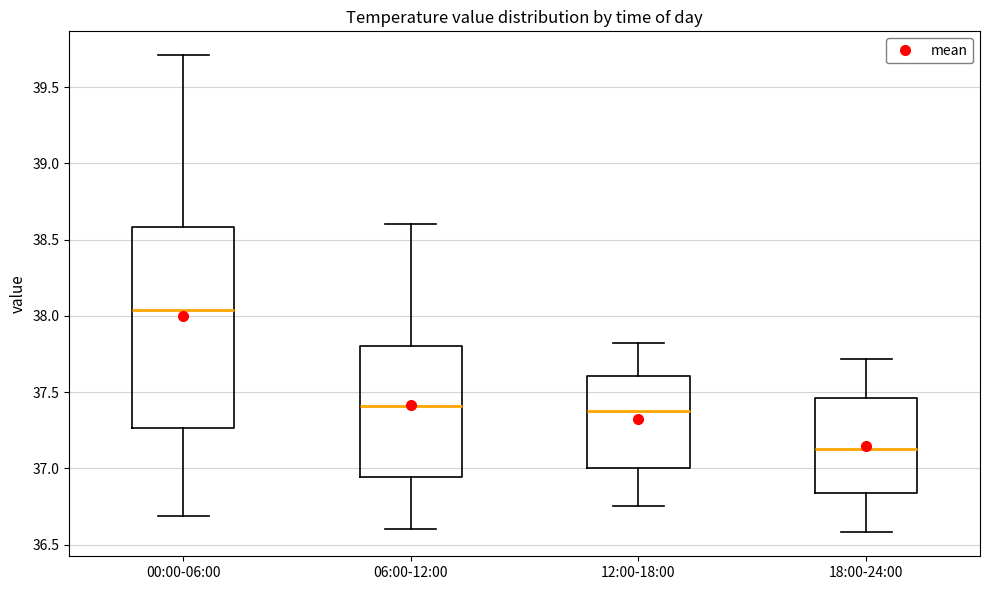

Which box is the tallest, from its lower edge to its upper edge?

00:00-06:00